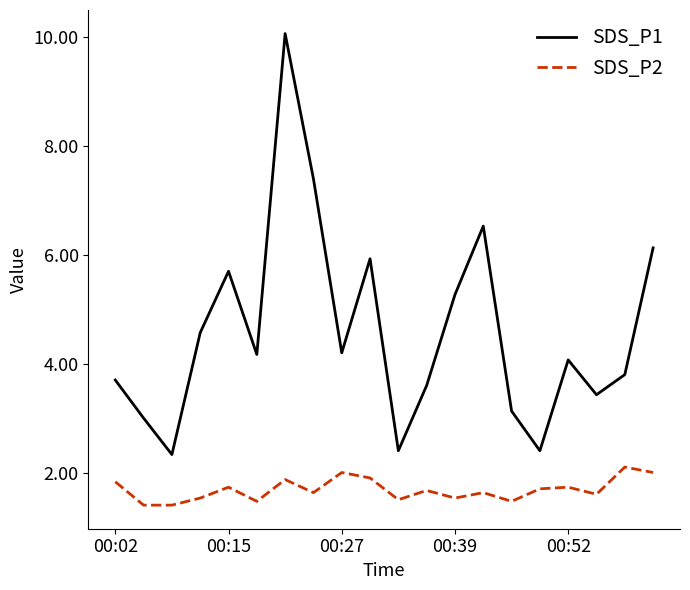

List the series in order of their overall mean, highest first.

SDS_P1, SDS_P2